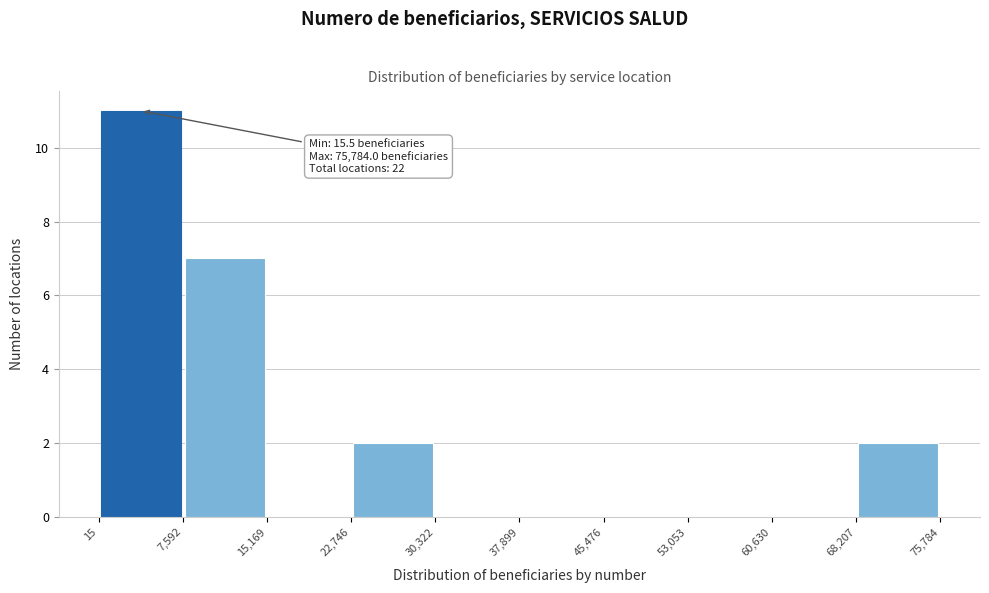

Which range on the x-axis has the tallest bar?

15 to 7,592